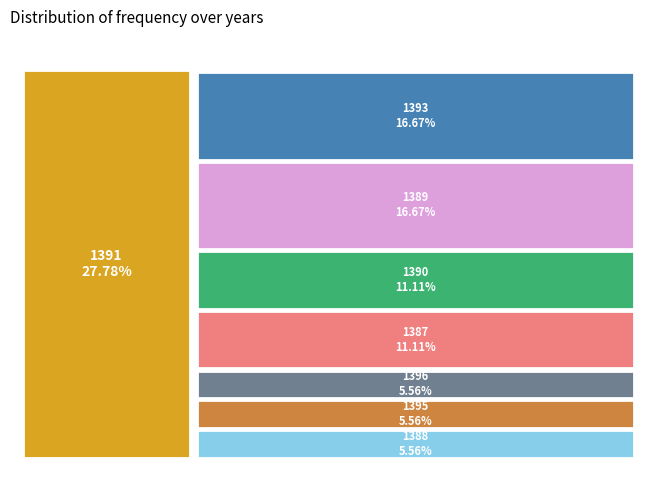

Is 1393 the majority of the pie?

No